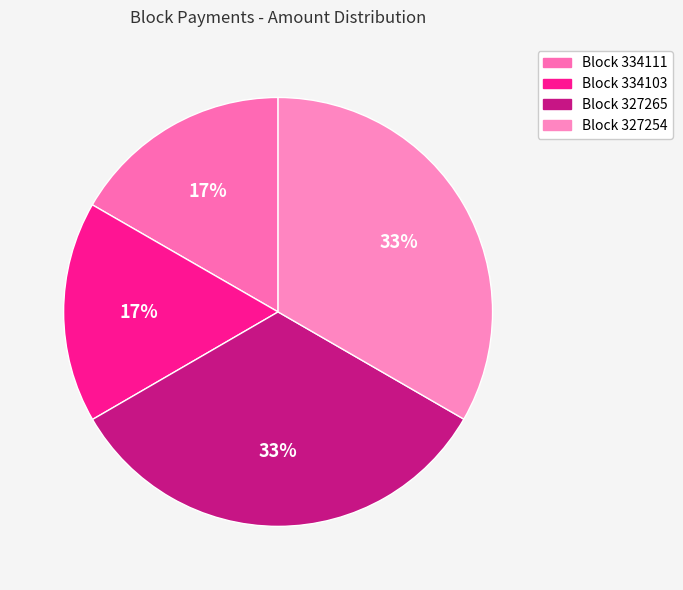

Which slice is the largest?

327254